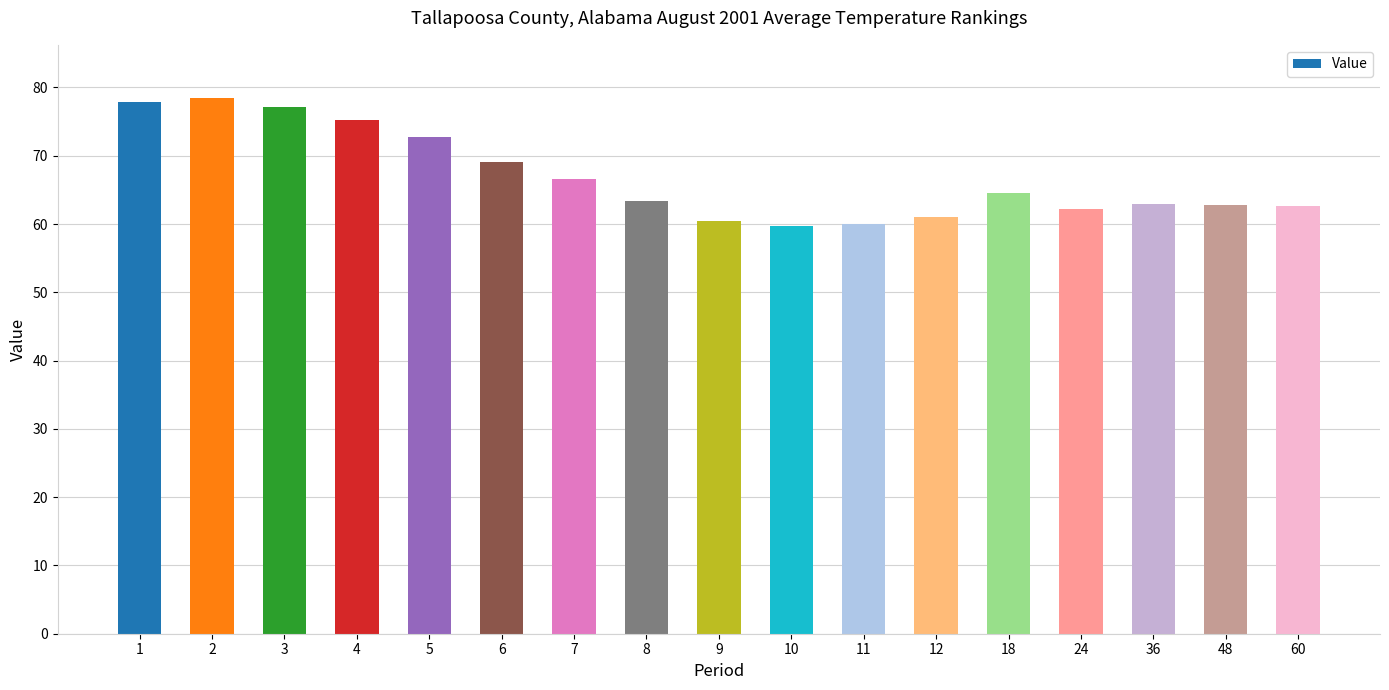

What is the value of the 13th bar from the left?

64.5